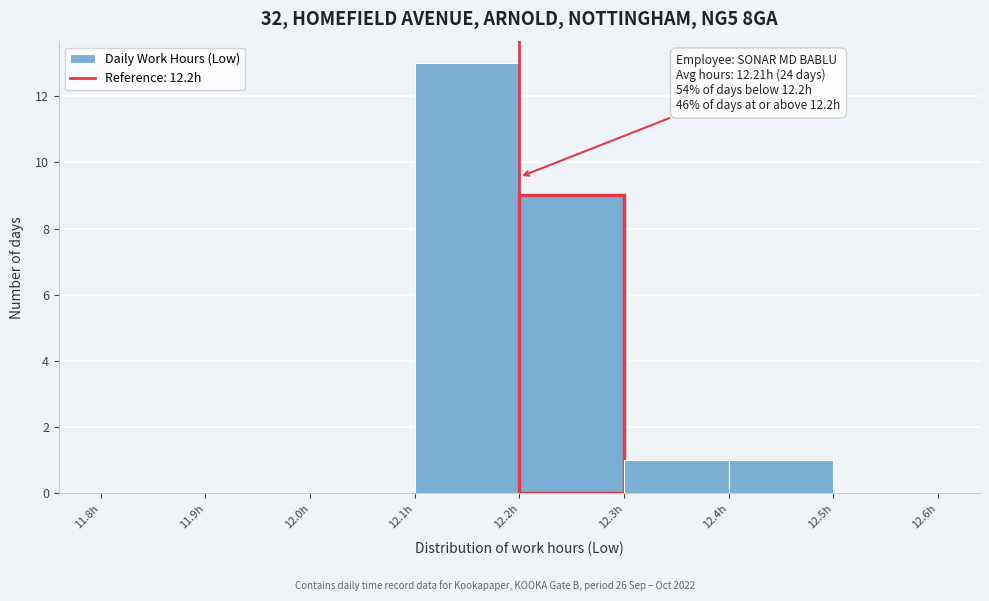

Over which range of the x-axis is the bar tallest?

12.1 to 12.2